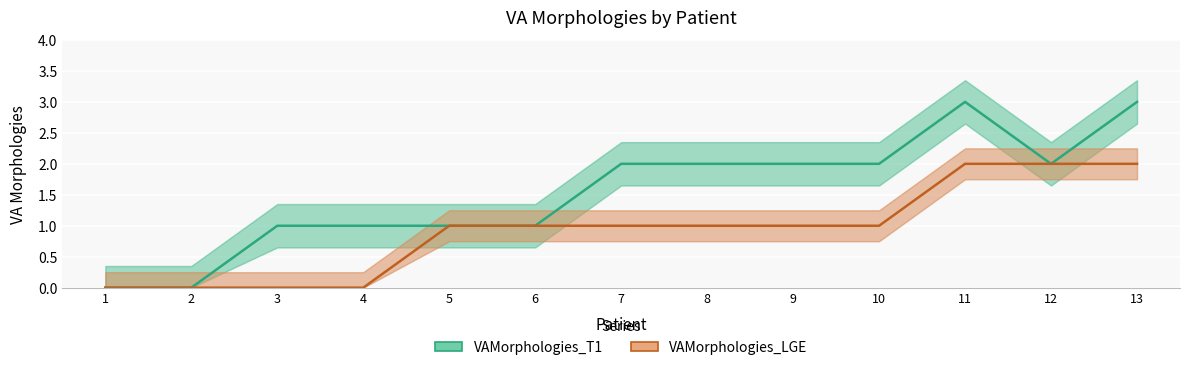

Rank the categories by VAMorphologies_T1 value from lowest to highest.

1, 2, 3, 4, 5, 6, 7, 8, 9, 10, 12, 11, 13